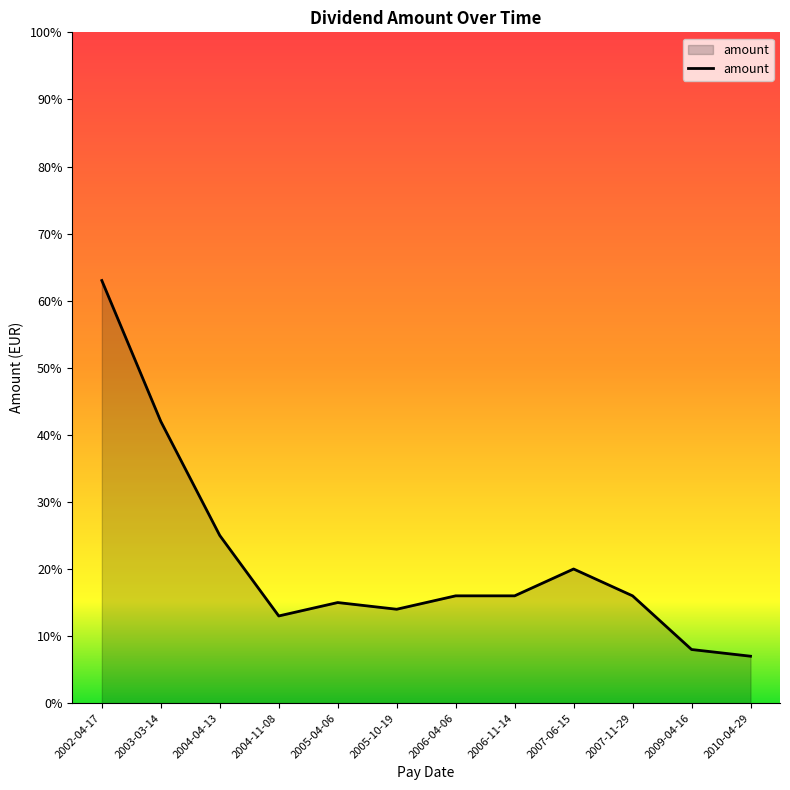

Is it true that the value at 2004-11-08 is 0.1?

True